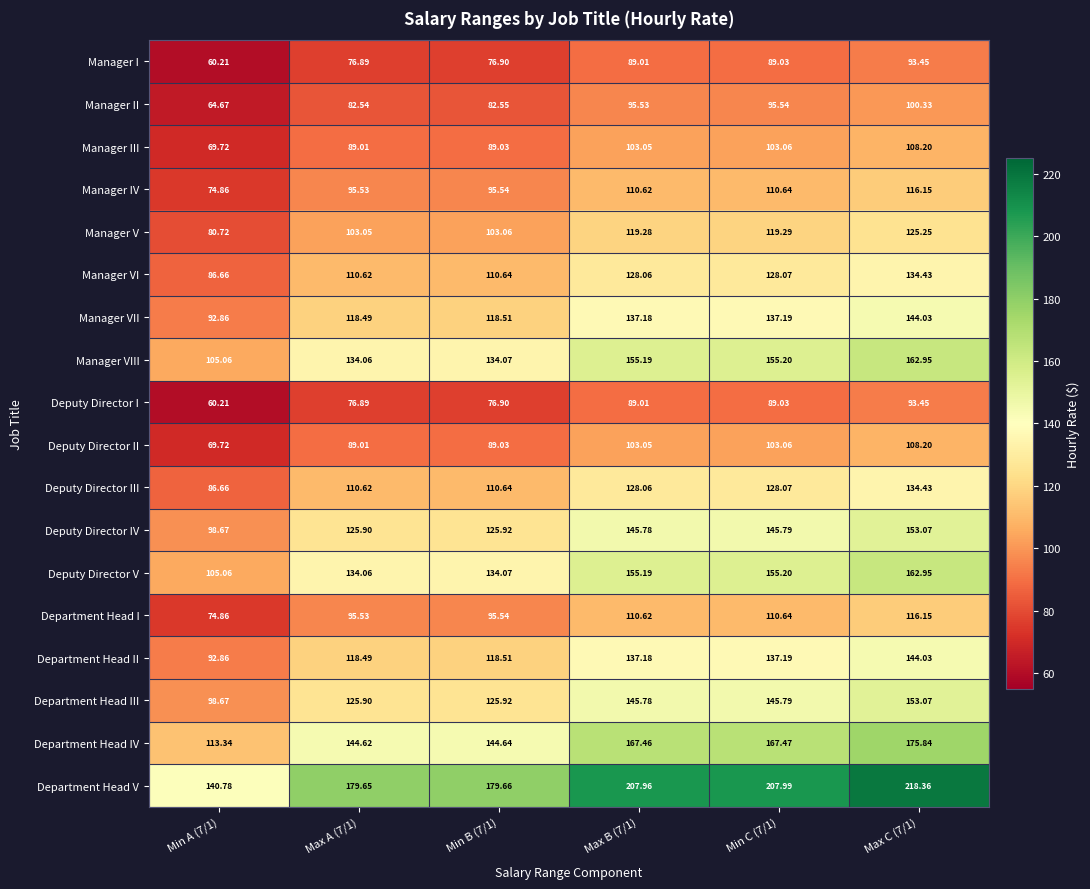

How many values in the Deputy Director III series are below 128?

3